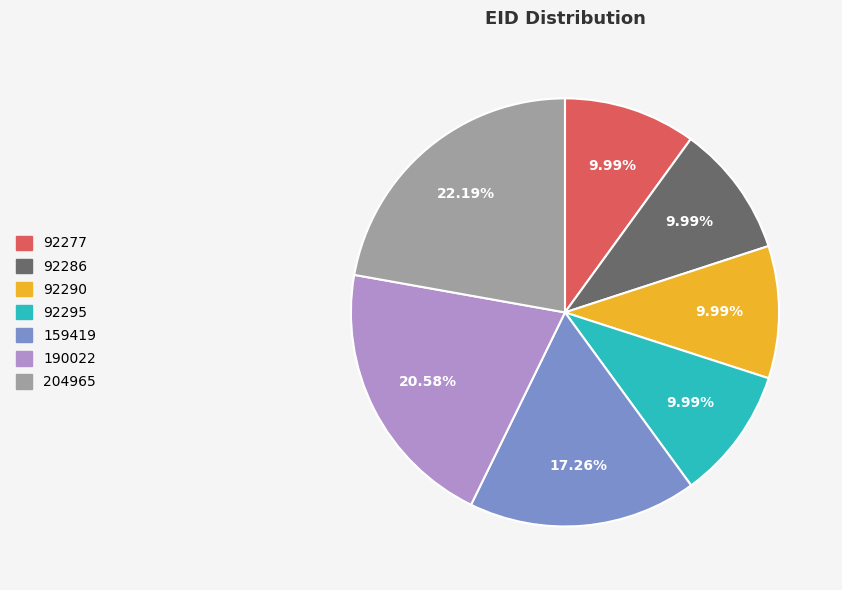

To the nearest percent, what is the combined percentage of 159419 and 92277?

27%